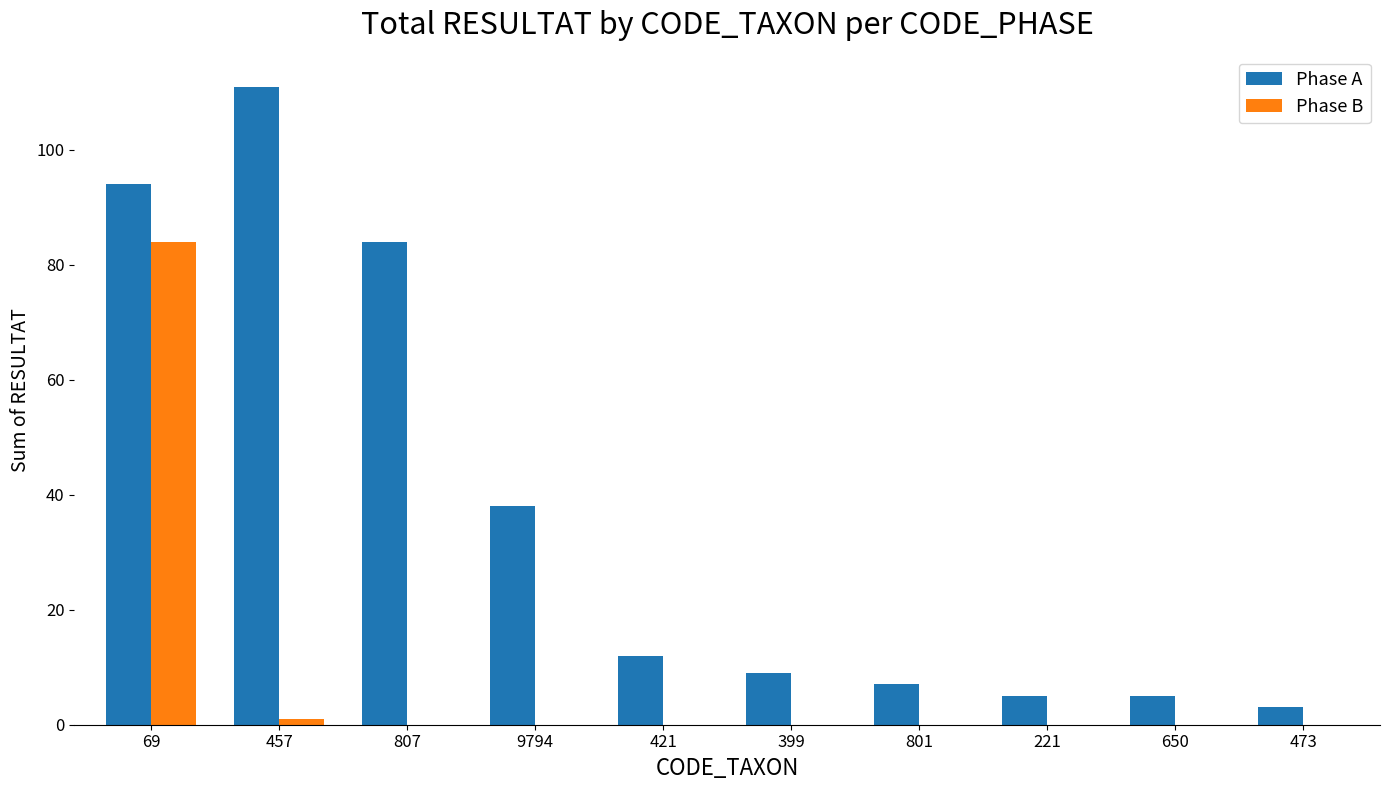

What is the sum of all Phase A values?

368